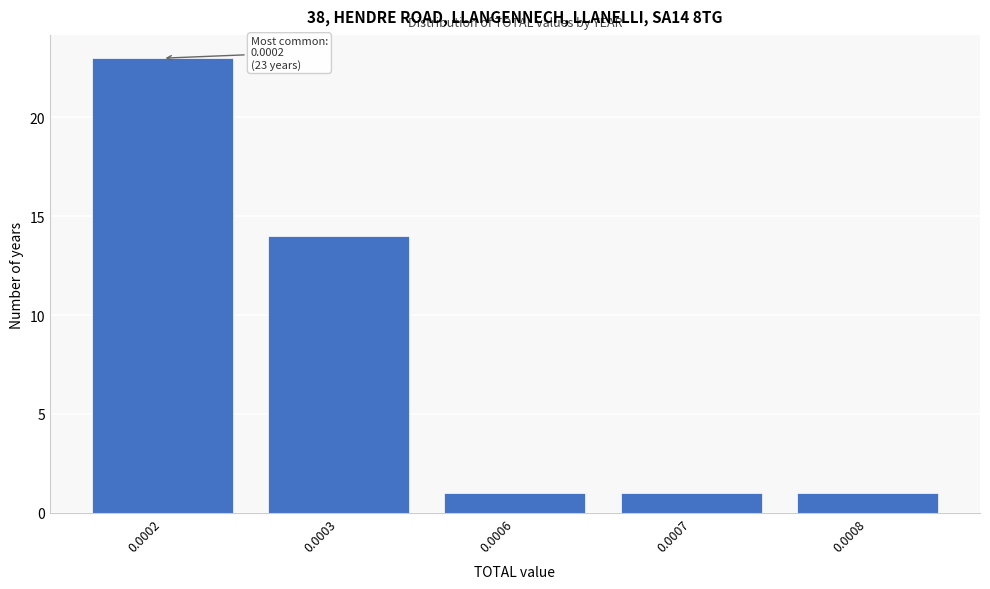

Reading right to left, list all the values displayed in this chart.

0.0008=1	0.0007=1	0.0006=1	0.0003=14	0.0002=23